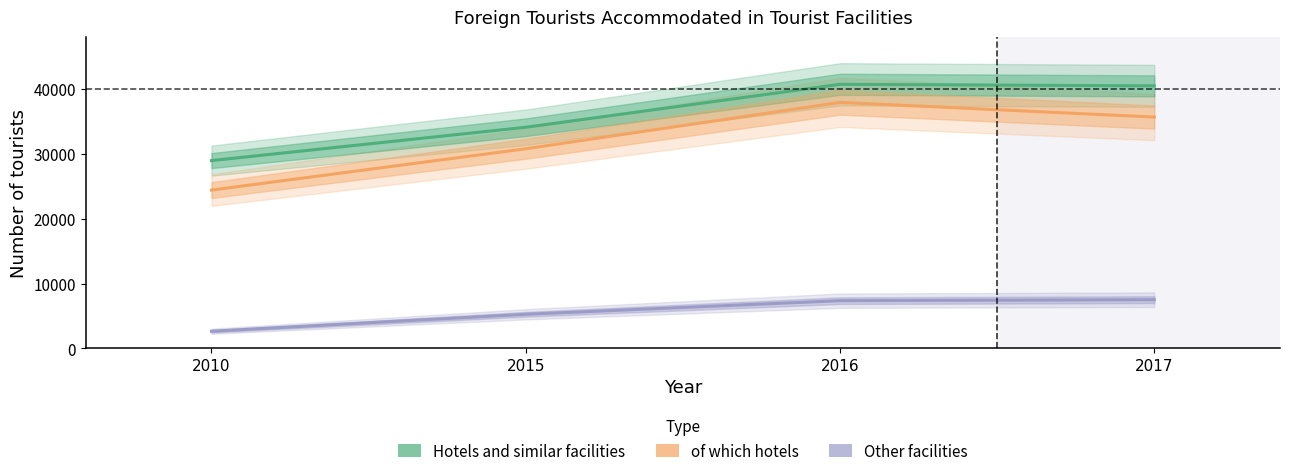

Which category has the highest value in the of which hotels series?

2016